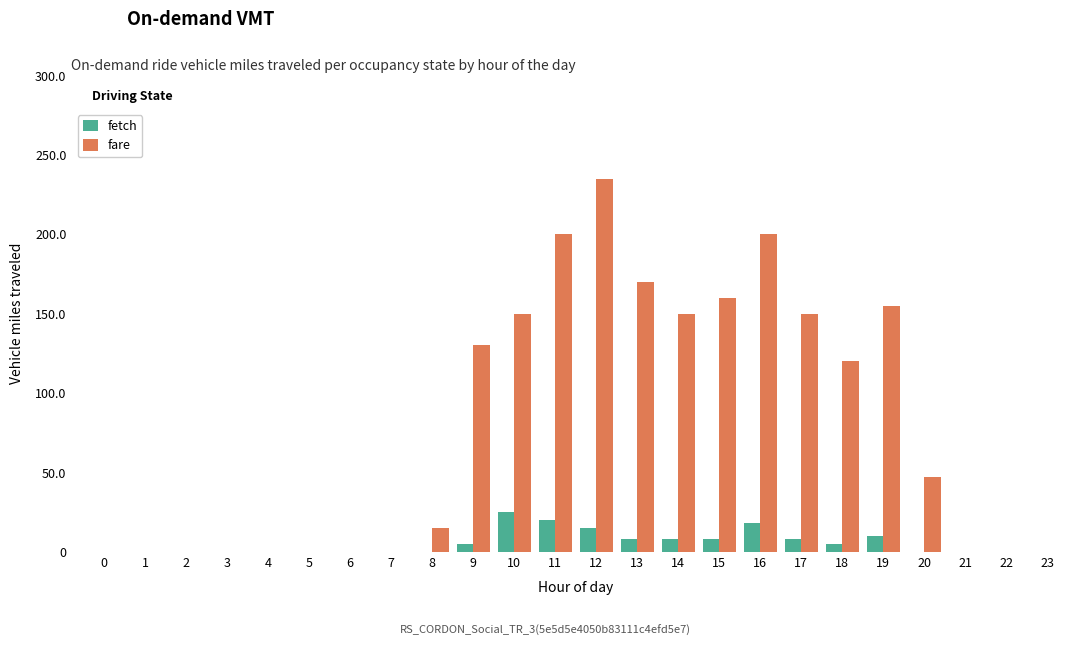

What is the maximum value shown in the chart?

235